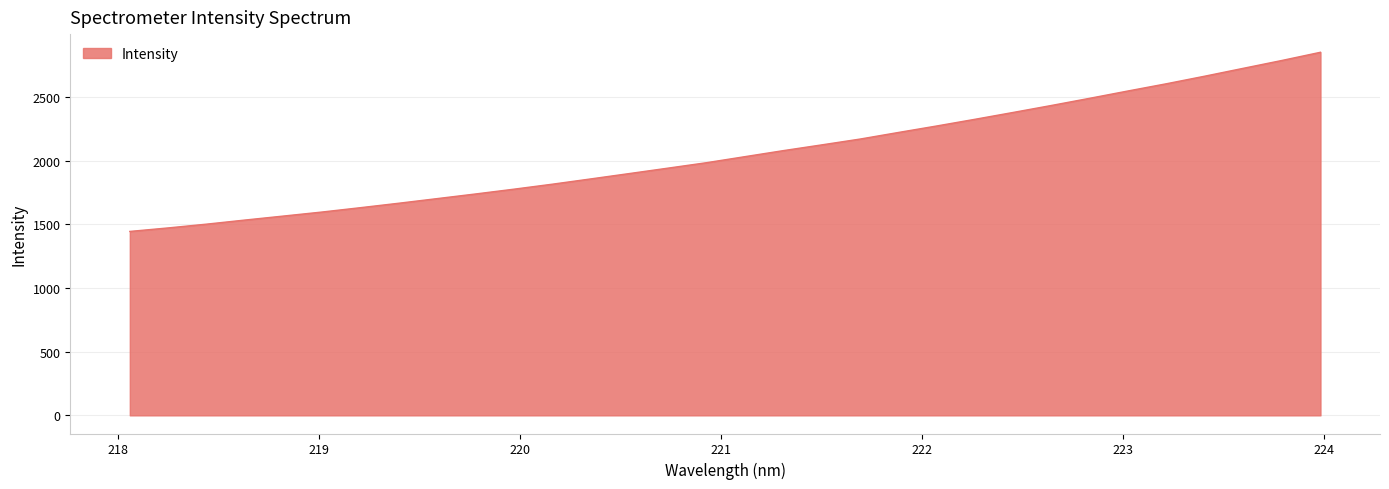

What is the maximum value shown in the chart?

2853.0